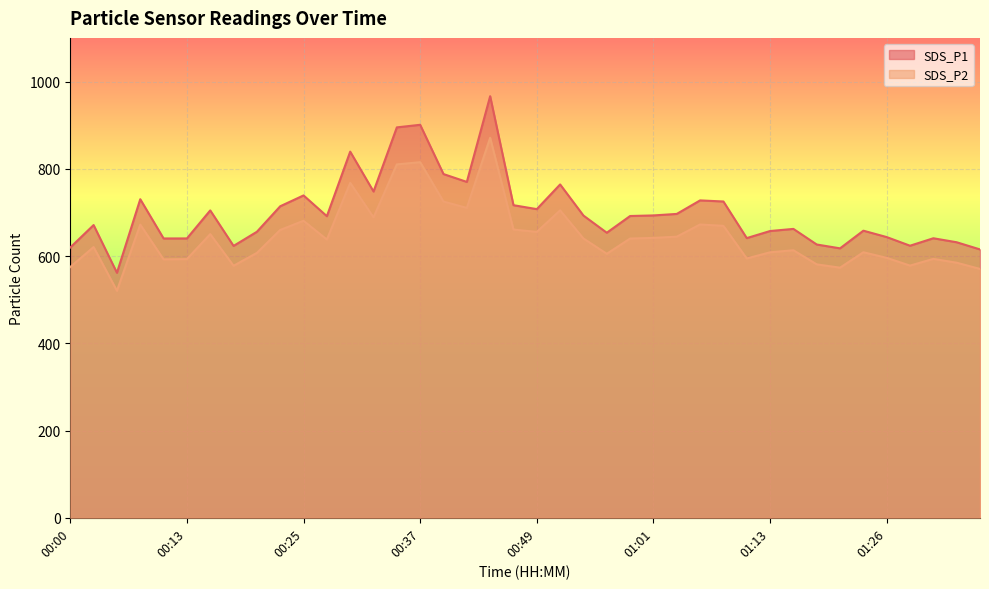

Rank the series by their average value, from highest to lowest.

SDS_P1, SDS_P2